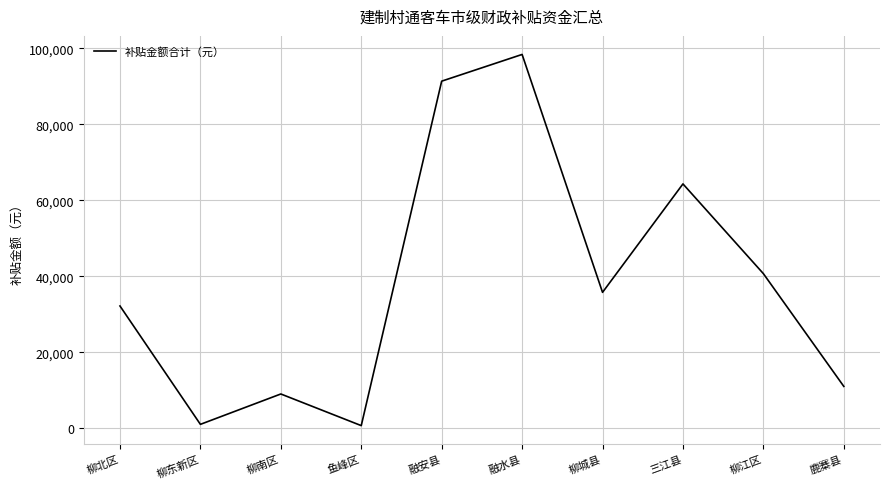

What is the difference between the second highest and minimum values?

90711.0